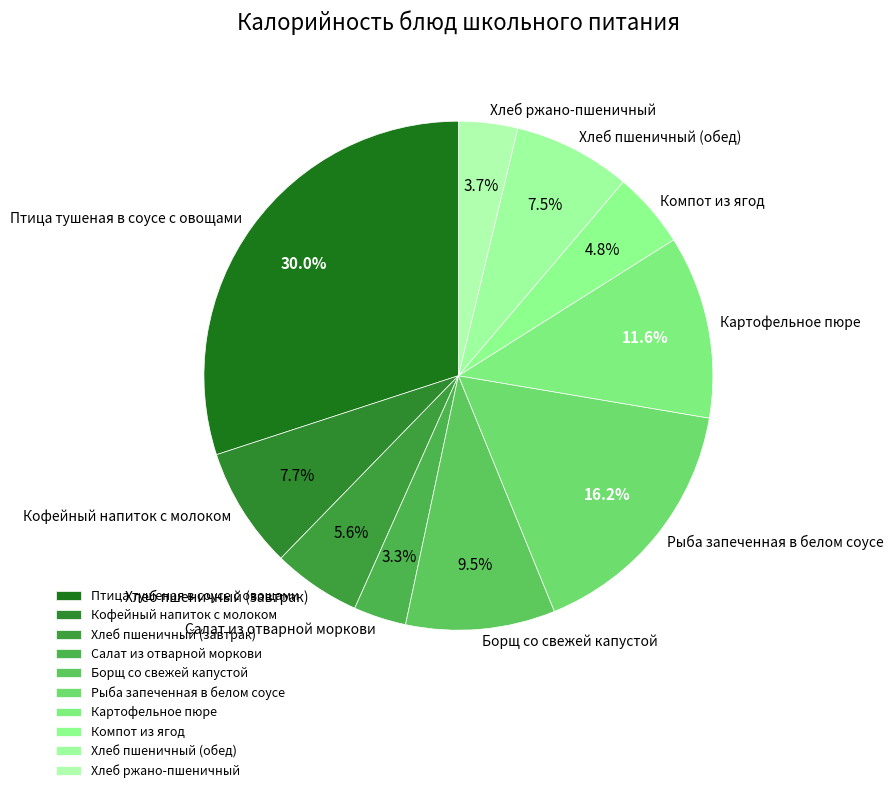

Do Хлеб пшеничный (обед) and Картофельное пюре together represent more than half of the pie?

No